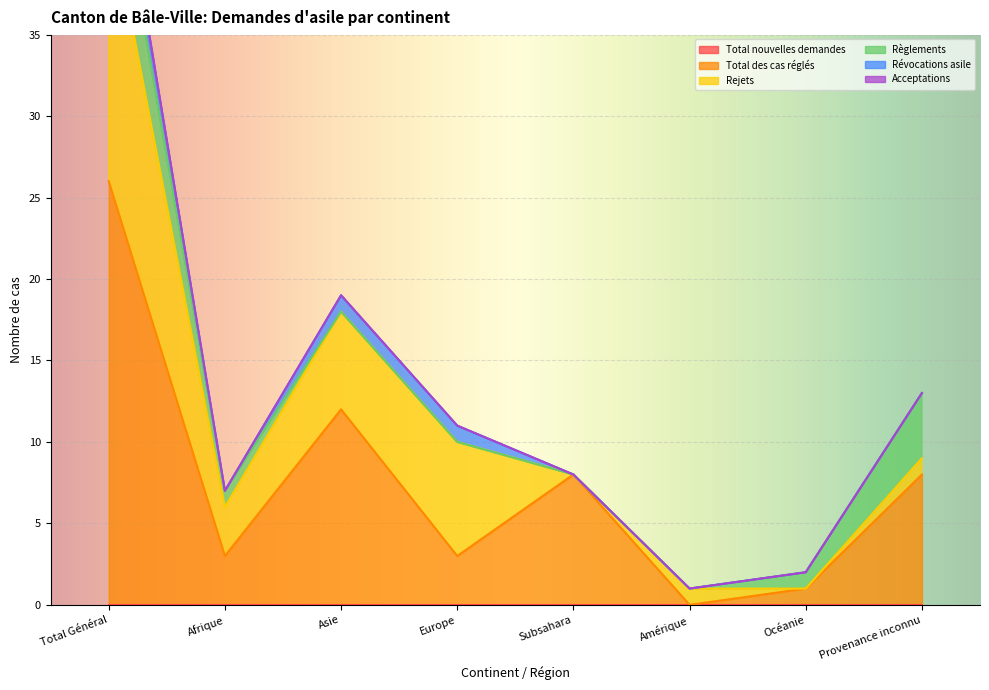

Rank the categories by Total des cas réglés value from highest to lowest.

Total Général, Asie, Subsahara, Provenance inconnu, Afrique, Europe, Océanie, Amérique